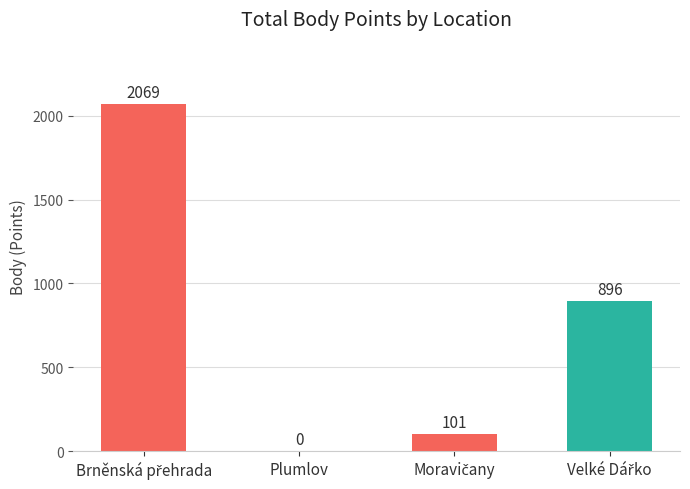

What is the maximum value shown in the chart?

2069